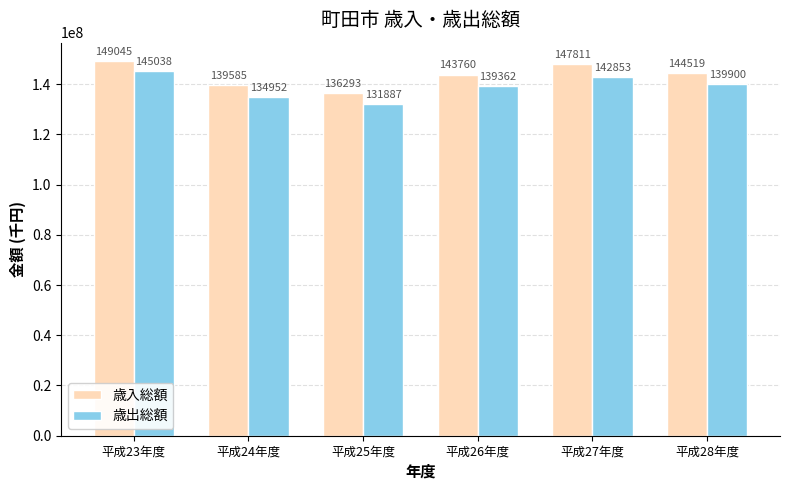

Which series changed the most between 平成23年度 and 平成25年度?

歳出総額